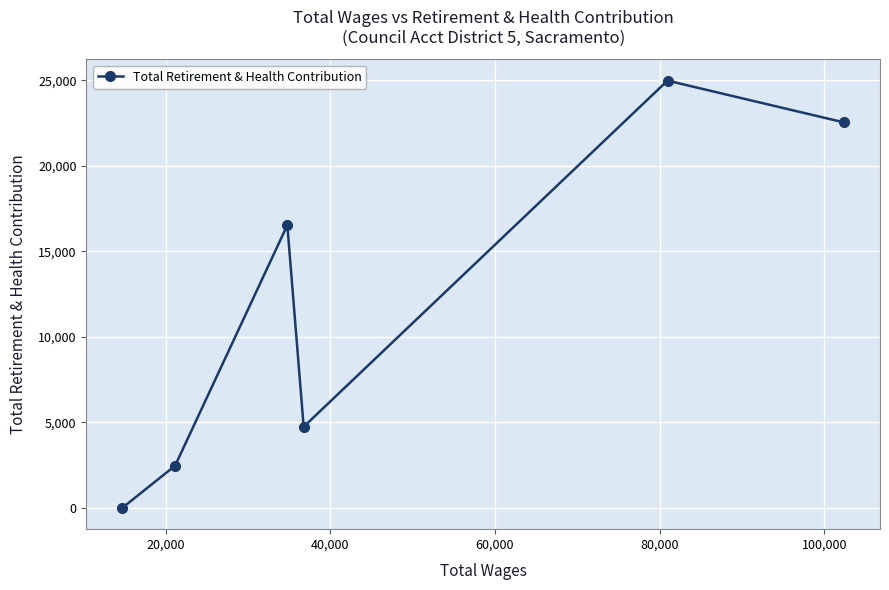

What is the average value?

11871